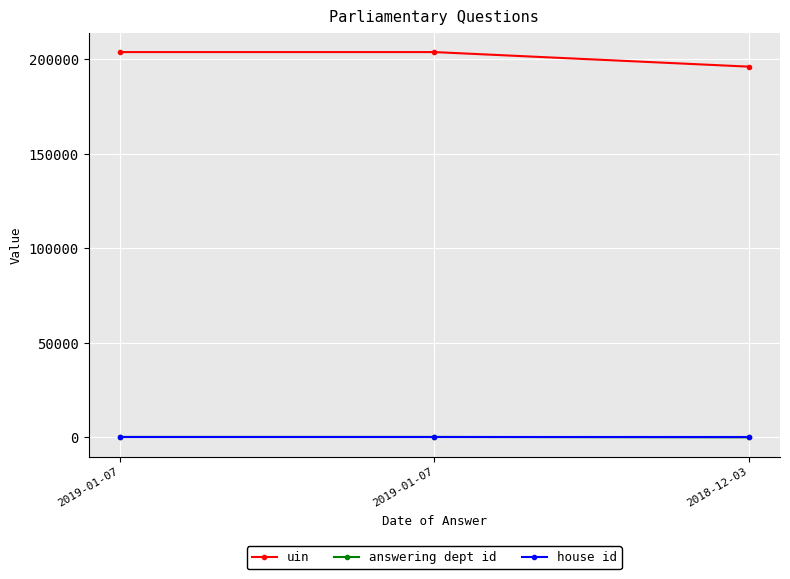

How many distinct data groups are displayed?

3